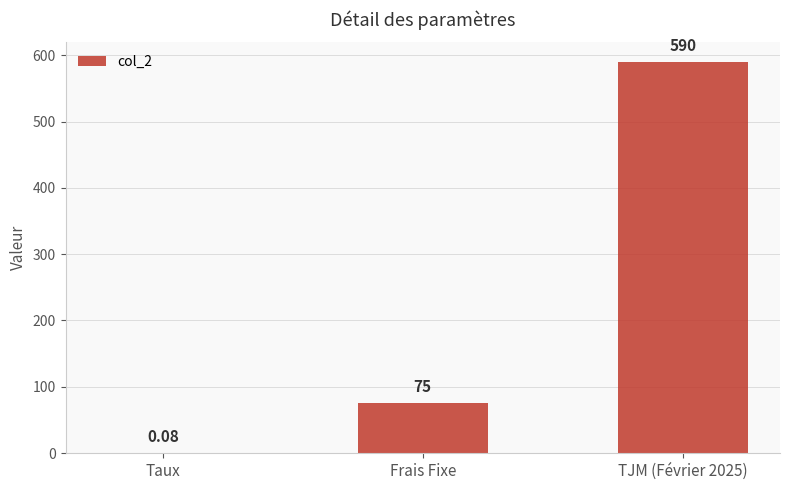

True or false: the data shows 117.6 at Frais Fixe.

False